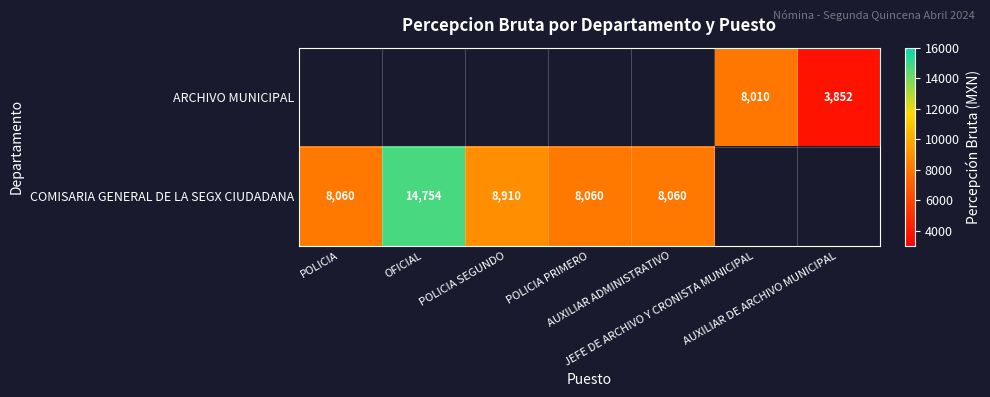

How many positive values does the COMISARIA GENERAL DE LA SEGX CIUDADANA series have?

5